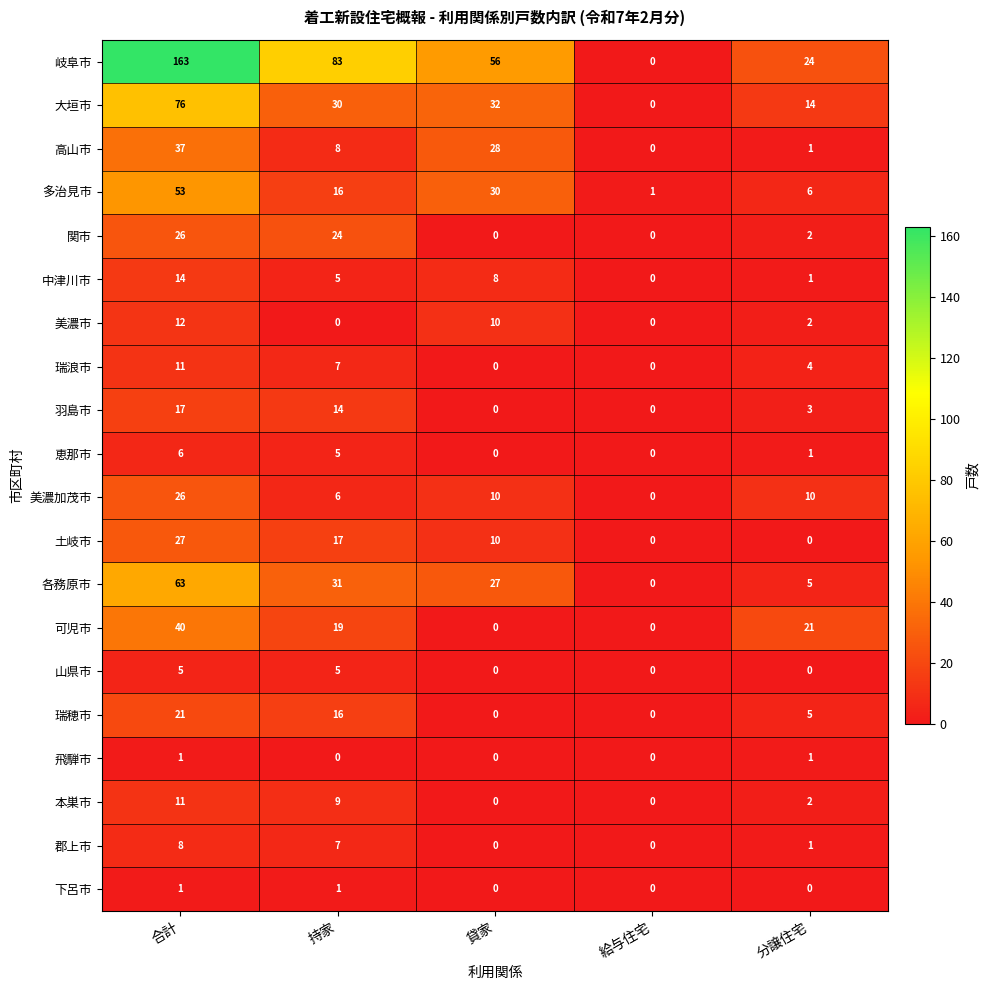

At how many categories does at least one series exceed 49?

3